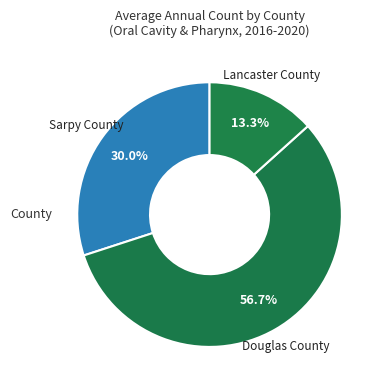

Approximately how many times larger is the value at Sarpy County compared to Douglas County?

0.5